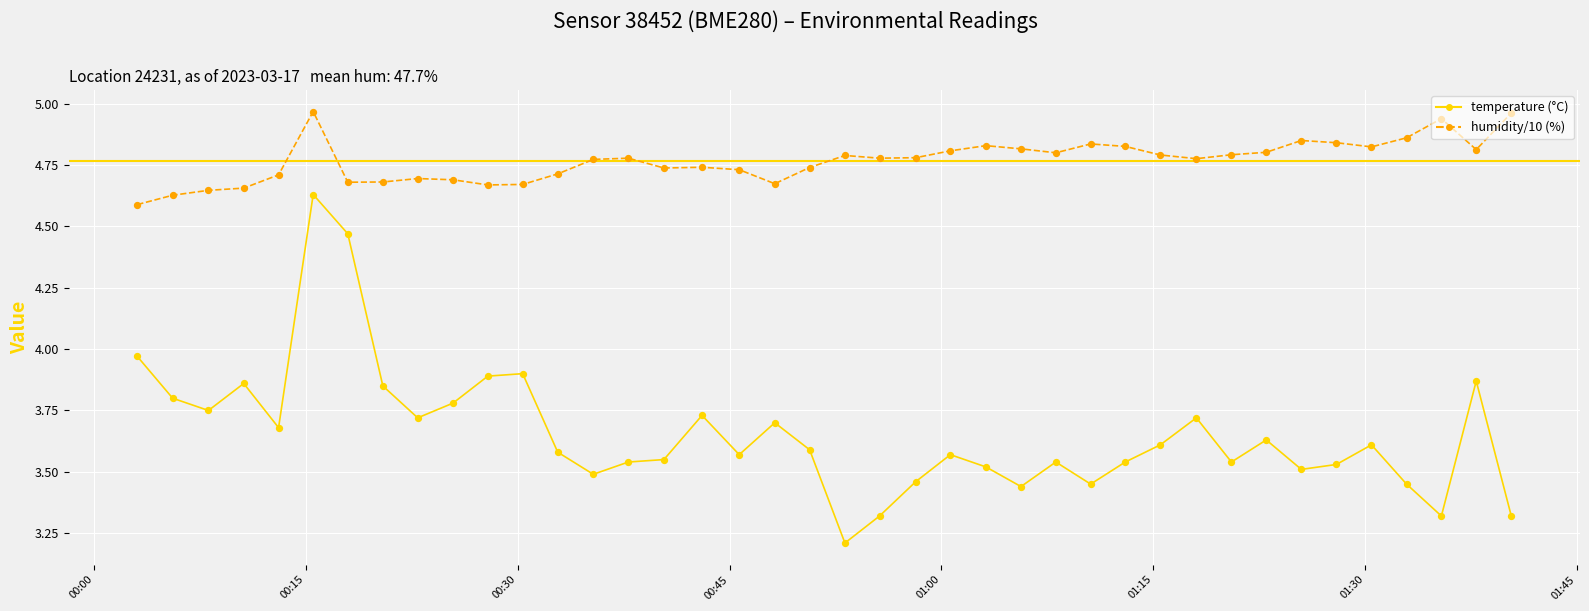

What is the smallest value displayed?

3.2